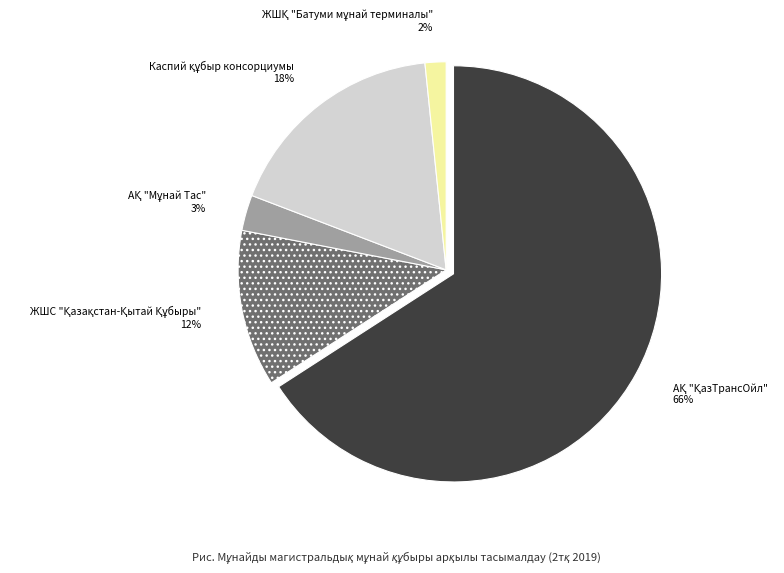

Is there any slice that represents more than half of the pie?

Yes